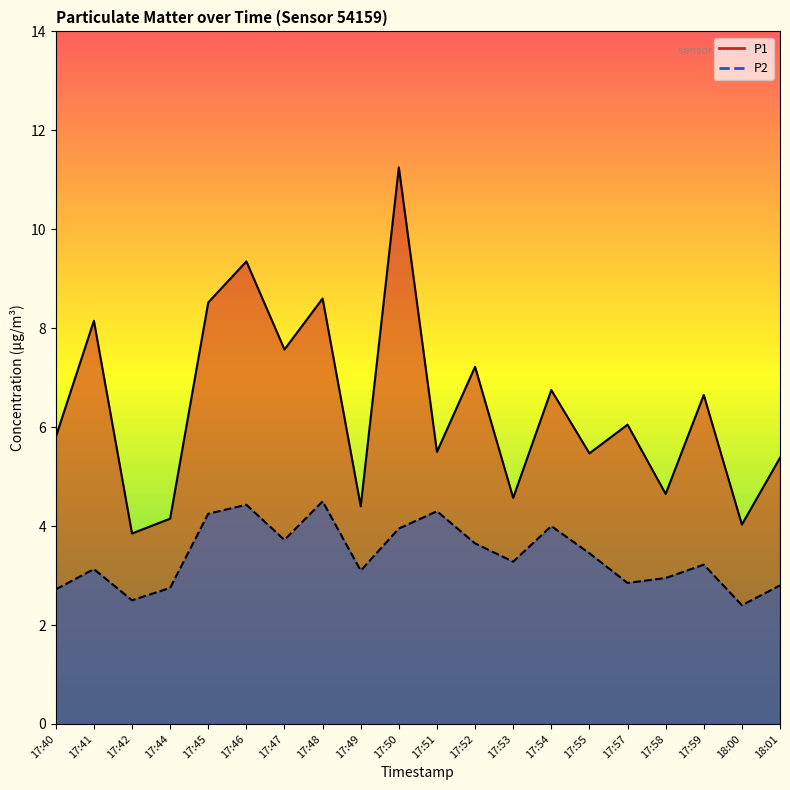

Rank the series at 18:01 from highest to lowest value.

P1, P2